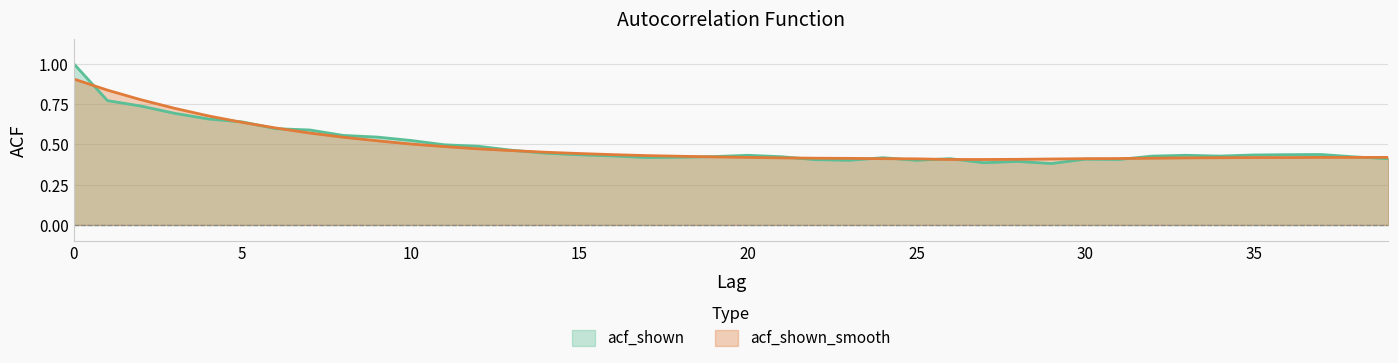

True or false: acf_shown has a value of 0.1 at 5.

False